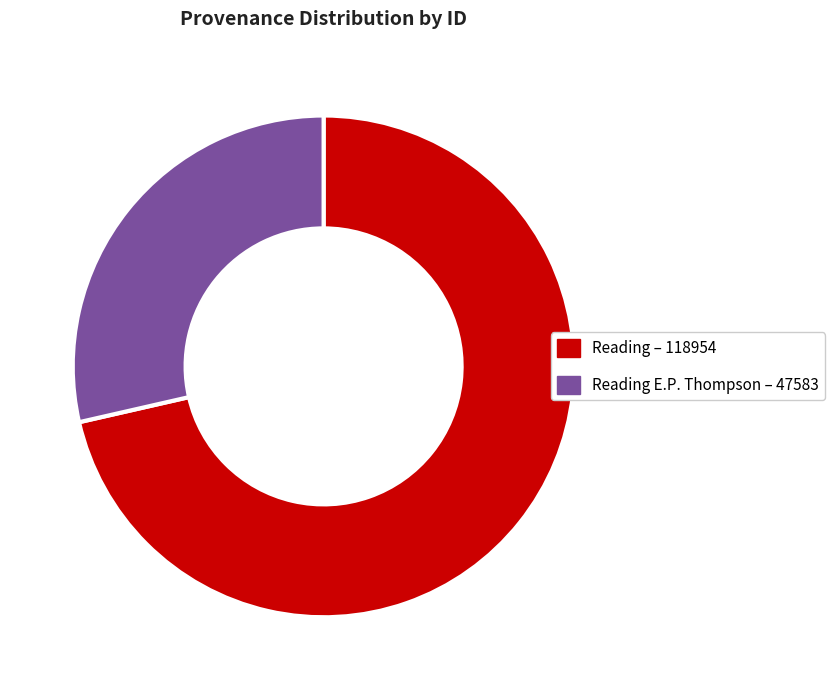

Is there any slice that represents more than half of the pie?

Yes